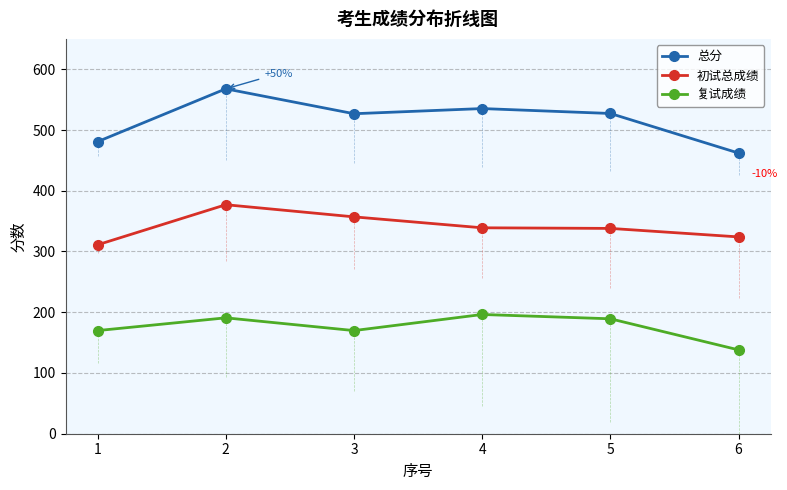

What is the value of the 复试成绩 point at the 3rd from the left?

169.8